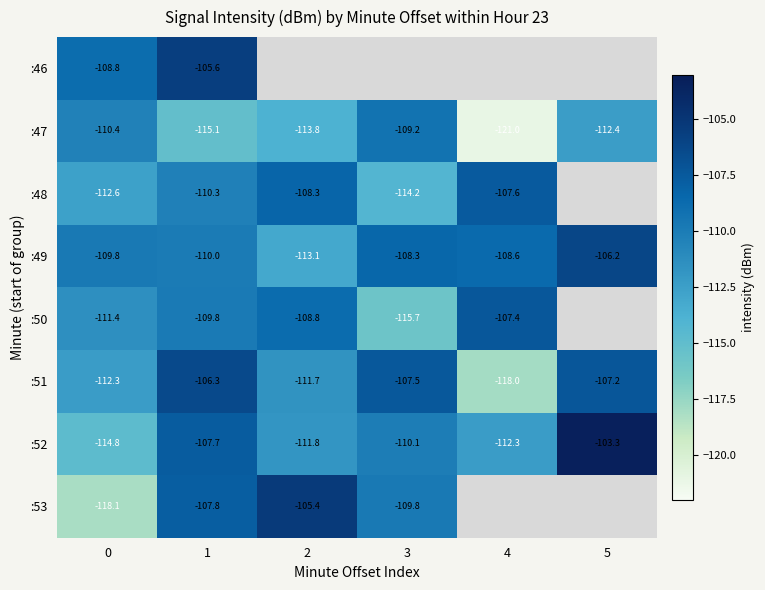

Is the value of :47 at 0 greater than the value of :51 at 5?

No